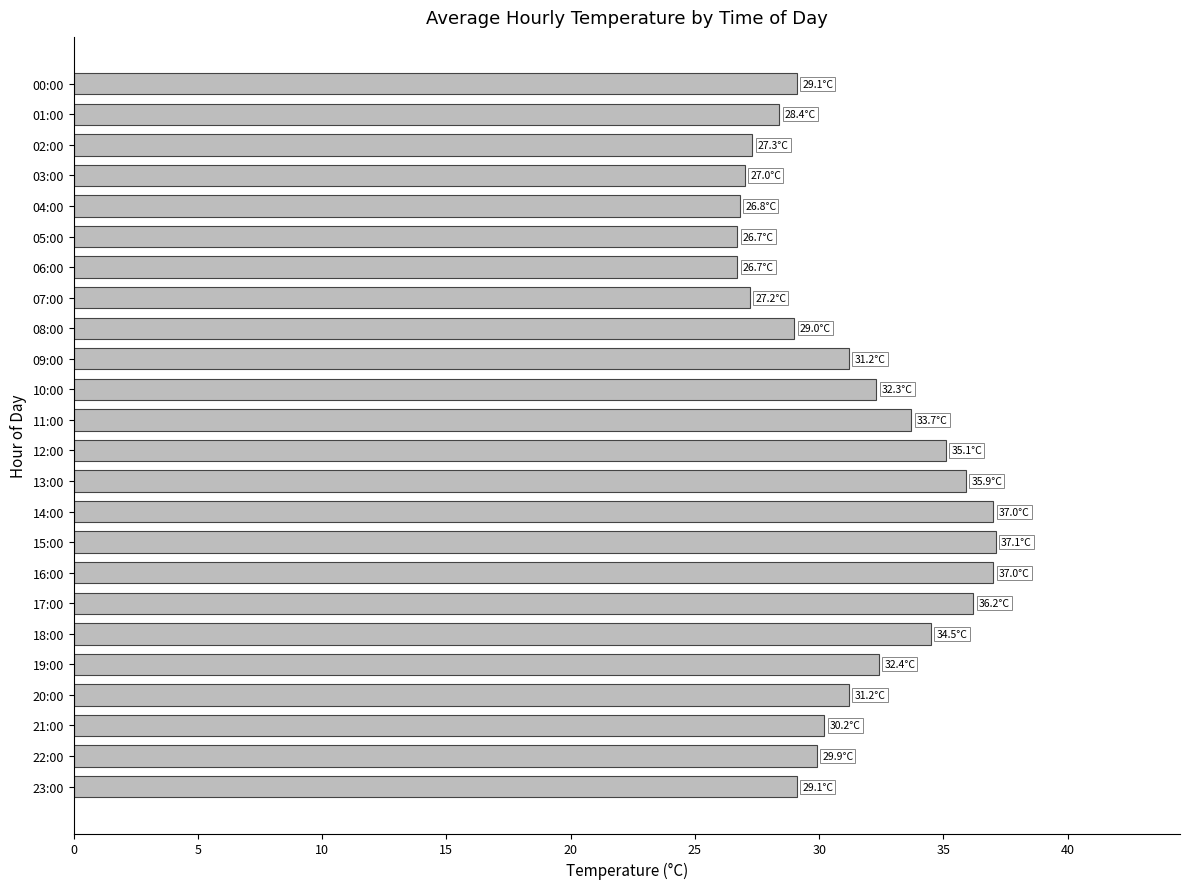

Count the number of data series in this chart.

1